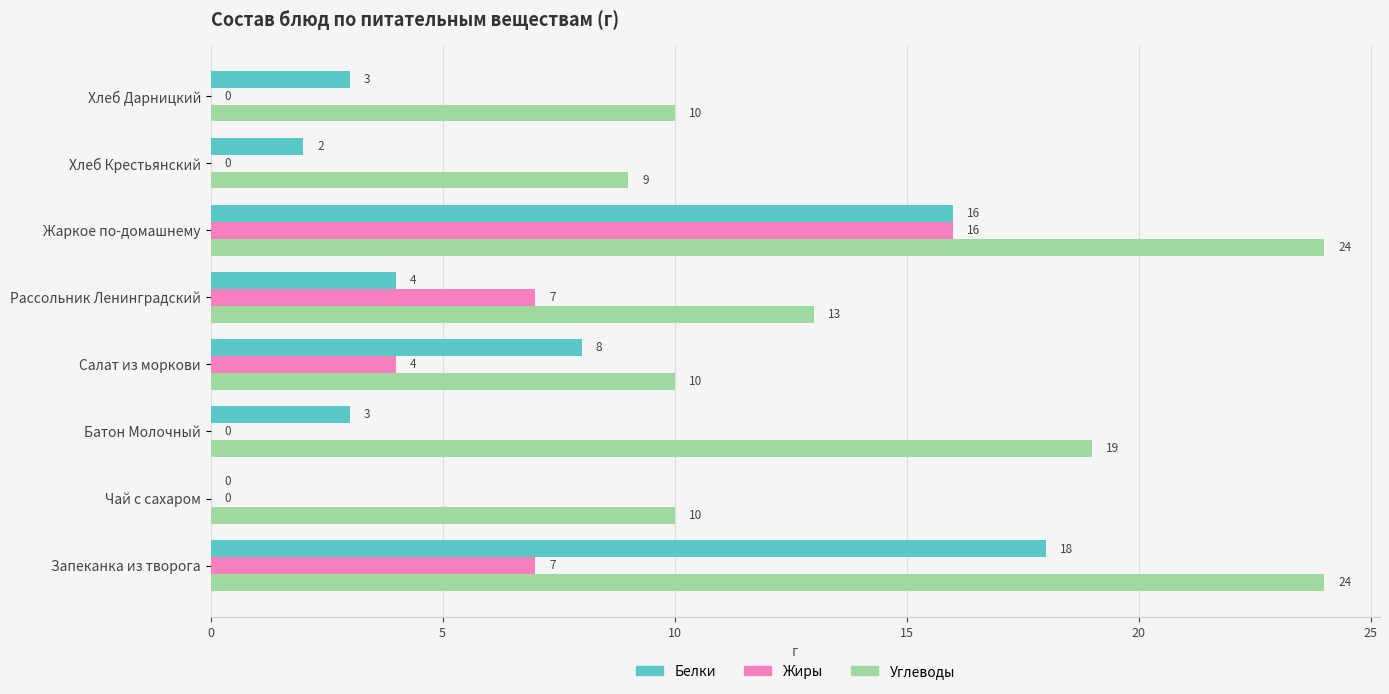

At which category is the sum across all series the highest?

Жаркое по-домашнему